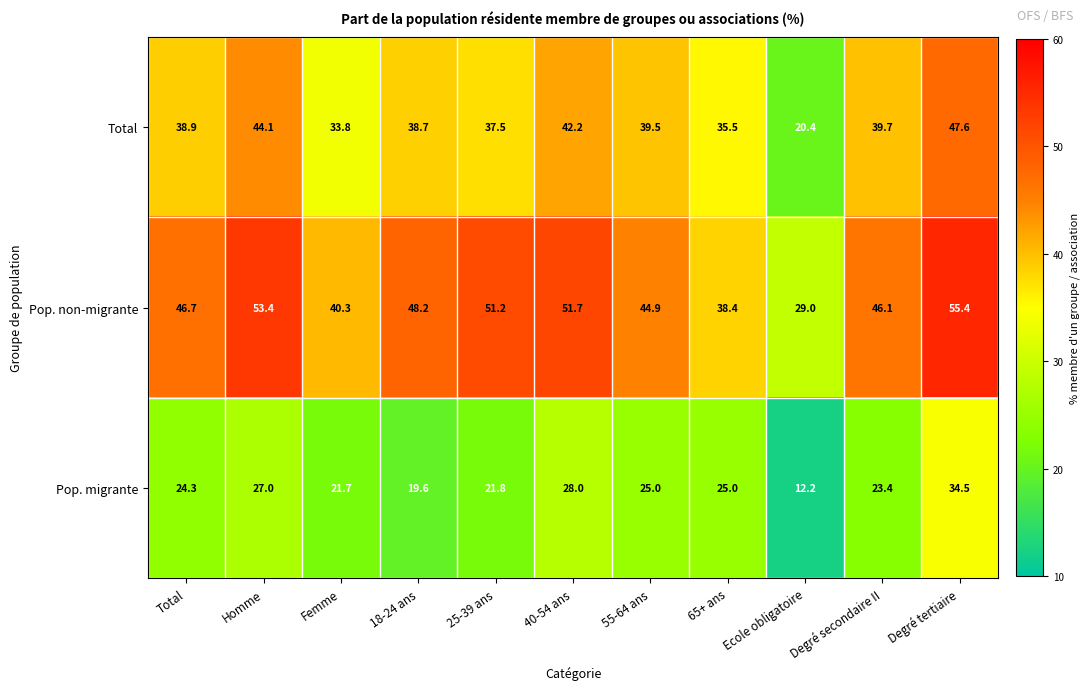

What is the smallest value displayed?

12.2